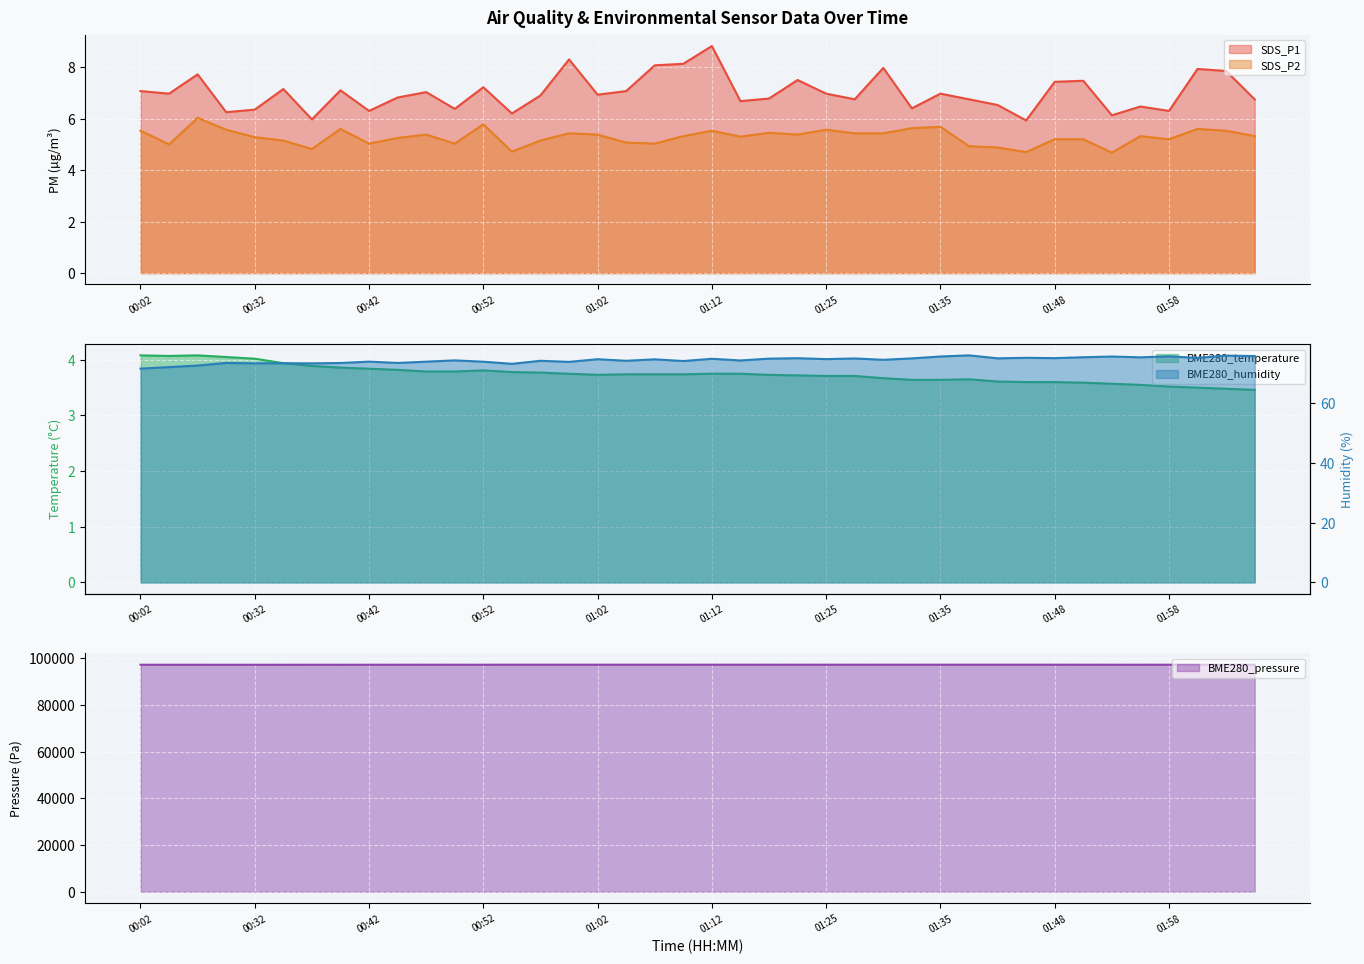

At which label is BME280_pressure closest to 97239?

00:42